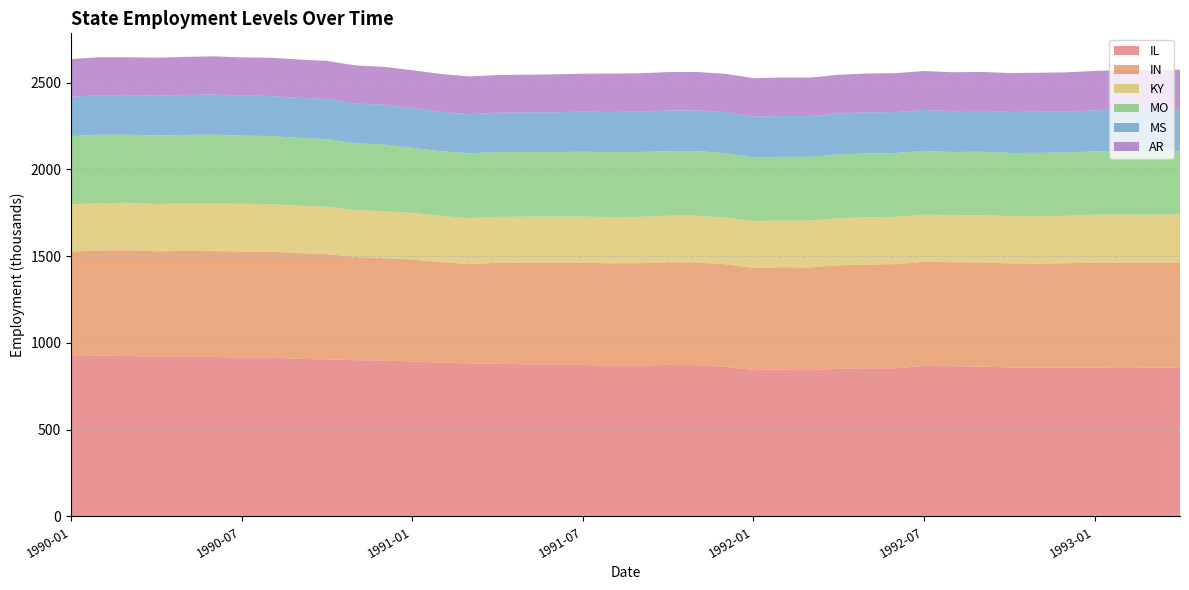

Reading left to right, transcribe all the data shown in this chart.

IL: 923.6	926.4	925.2	919.4	920.9	919.0	915.1	915.8	908.4	905.2	900.6	897.8	893.4	886.8	882.2	879.6	877.0	874.7	873.2	868.5	868.9	873.0	872.1	862.1	844.8	846.2	843.3	851.0	853.7	854.1	867.2	865.7	863.8	858.7	857.6	858.0	858.1	859.7	858.1	856.8
IN: 603.4	606.2	608.7	608.7	609.3	610.0	612.6	610.9	609.2	607.4	594.4	590.9	587.9	578.7	572.3	582.3	585.3	587.7	589.3	590.3	590.8	592.2	591.9	591.4	588.2	589.9	592.1	596.3	598.2	600.3	600.0	599.7	600.3	599.9	599.4	601.4	604.1	603.4	604.4	606.6
KY: 271.4	272.8	274.0	272.5	273.7	274.2	274.2	273.7	273.1	272.4	271.0	270.2	268.2	266.8	265.3	264.8	265.3	265.3	265.5	266.7	266.8	267.9	269.3	269.0	269.2	269.7	270.4	271.5	272.1	272.3	271.7	271.6	271.9	272.0	272.6	272.8	276.9	276.6	276.7	277.4
MO: 393.6	394.6	392.2	395.1	394.9	397.6	393.2	392.0	391.7	390.0	384.7	385.4	374.6	373.1	373.4	373.3	373.4	372.3	374.3	373.6	374.2	372.9	372.7	372.5	366.8	367.0	366.6	367.4	368.4	367.8	367.8	363.3	366.4	364.6	366.0	365.0	364.9	365.7	365.6	364.7
MS: 226.1	227.9	228.4	229.5	230.7	231.0	230.8	231.1	230.7	231.0	229.6	228.6	230.2	227.6	225.3	226.8	227.3	229.6	231.1	232.0	233.1	234.1	234.7	235.5	235.1	235.1	234.4	236.9	236.9	236.0	235.9	235.9	236.2	236.3	236.6	236.6	237.0	238.1	238.7	239.2
AR: 218.2	218.8	217.9	218.9	219.3	220.1	220.1	220.4	220.7	219.8	219.2	218.7	217.6	217.4	217.6	217.4	217.8	218.5	218.5	221.2	220.5	221.1	221.0	221.0	222.1	221.7	222.5	222.9	223.6	224.5	224.7	224.0	223.4	224.1	225.2	225.9	227.0	228.5	229.8	230.3